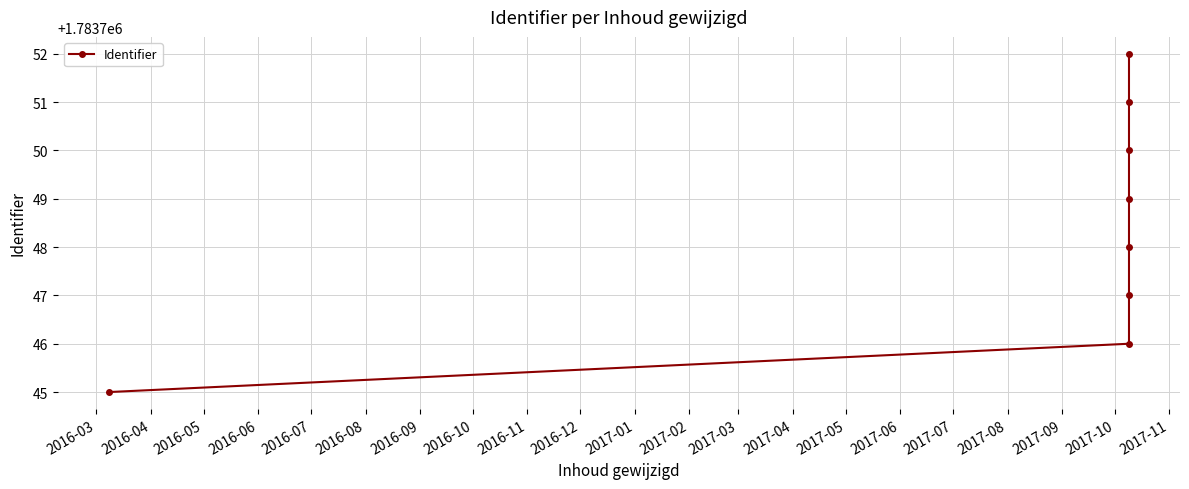

What is the maximum value shown in the chart?

1783752